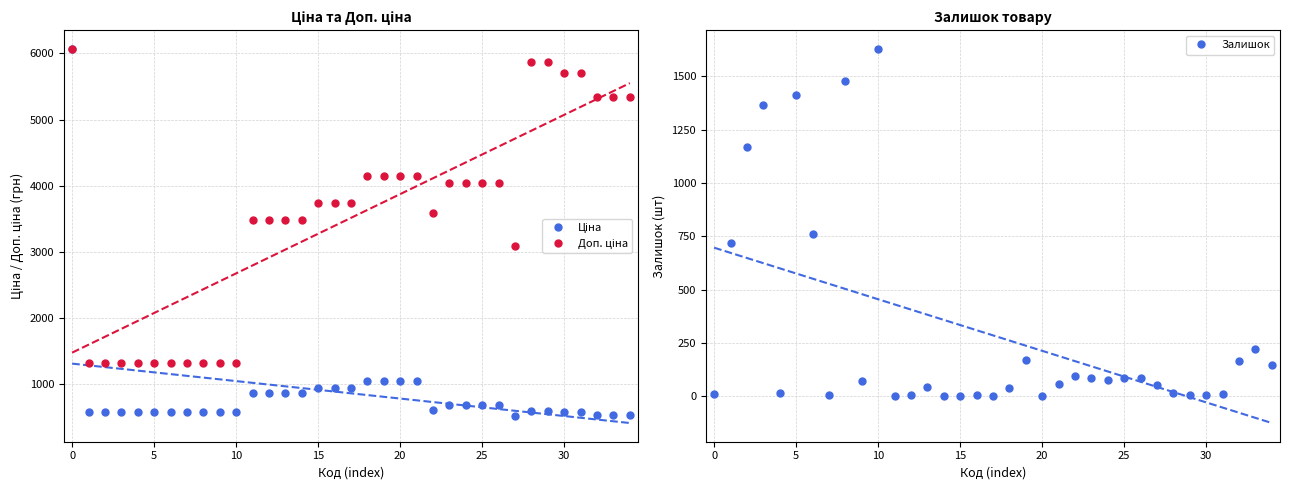

What are all the series names shown in the legend?

Ціна, Доп. ціна, Залишок